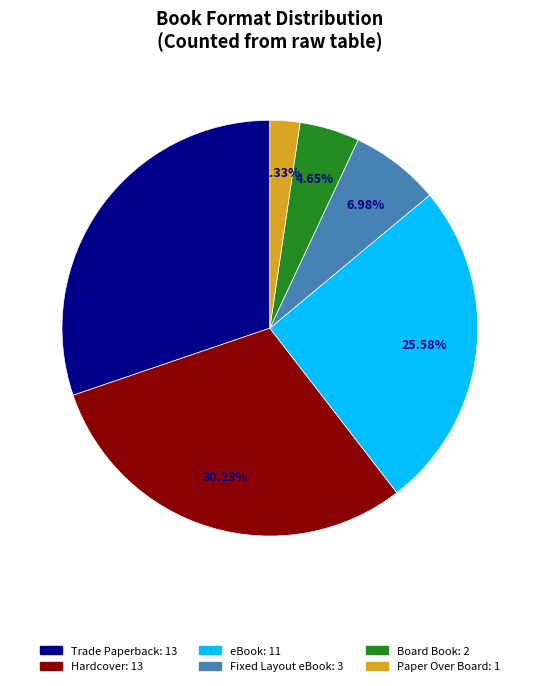

Which has a higher value, eBook or Fixed Layout eBook?

eBook